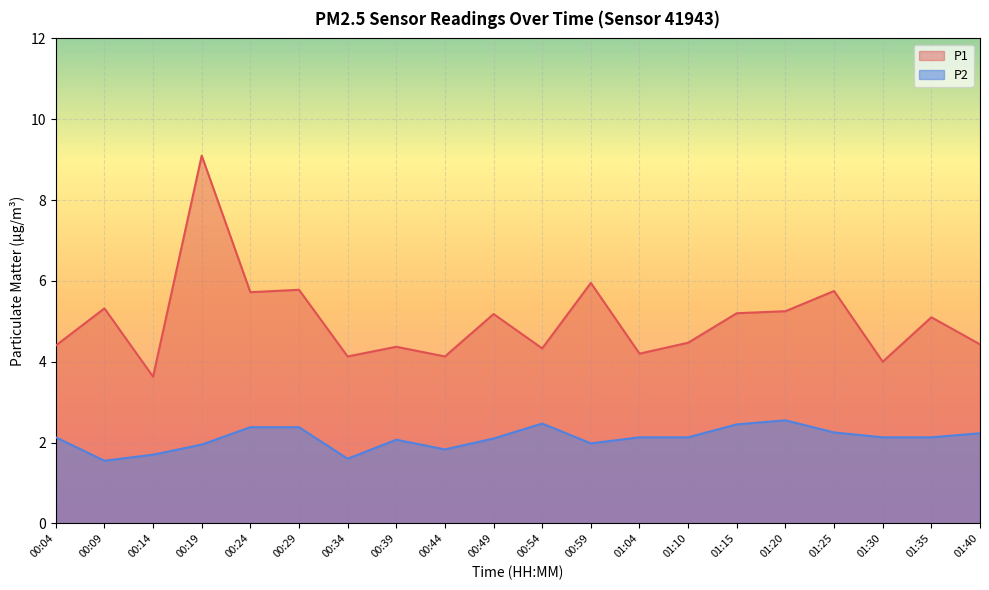

Which series has the largest range (max minus min)?

P1